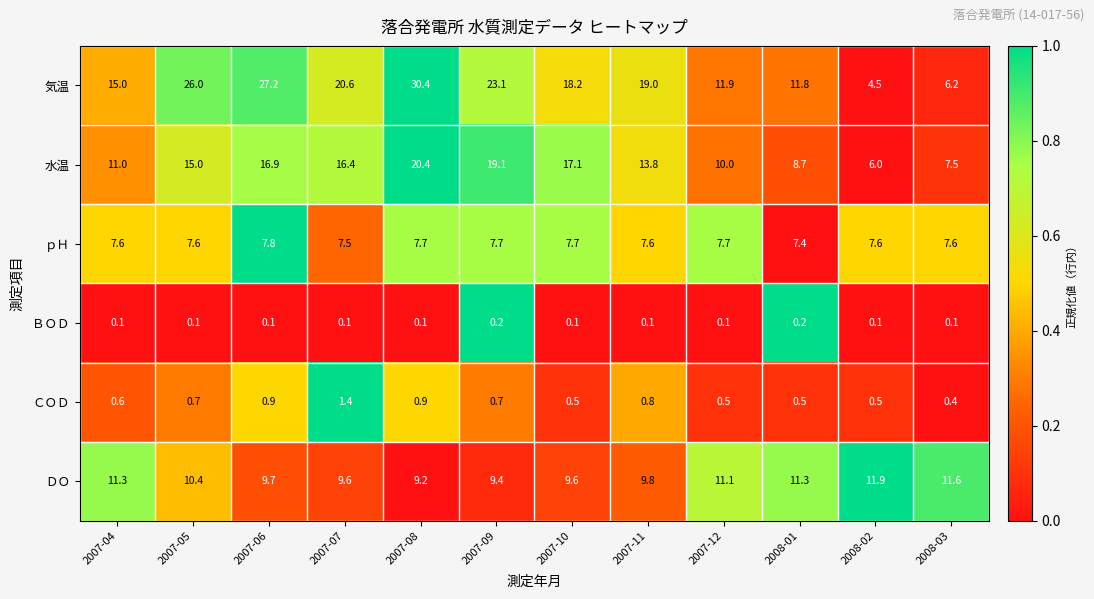

Rank the series at 2007-10 from highest to lowest value.

気温, 水温, ＤＯ, ｐＨ, ＣＯＤ, ＢＯＤ